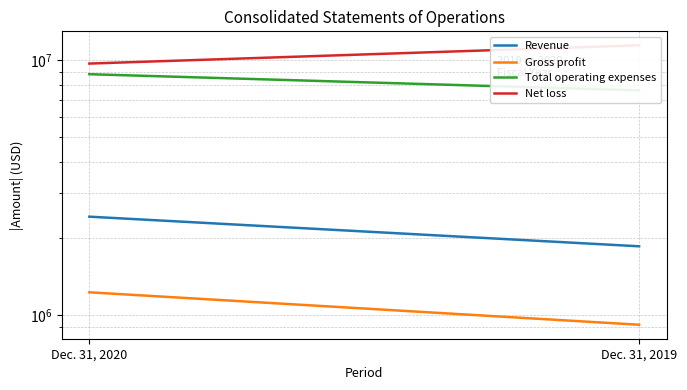

Which series has the widest spread of values?

Net loss